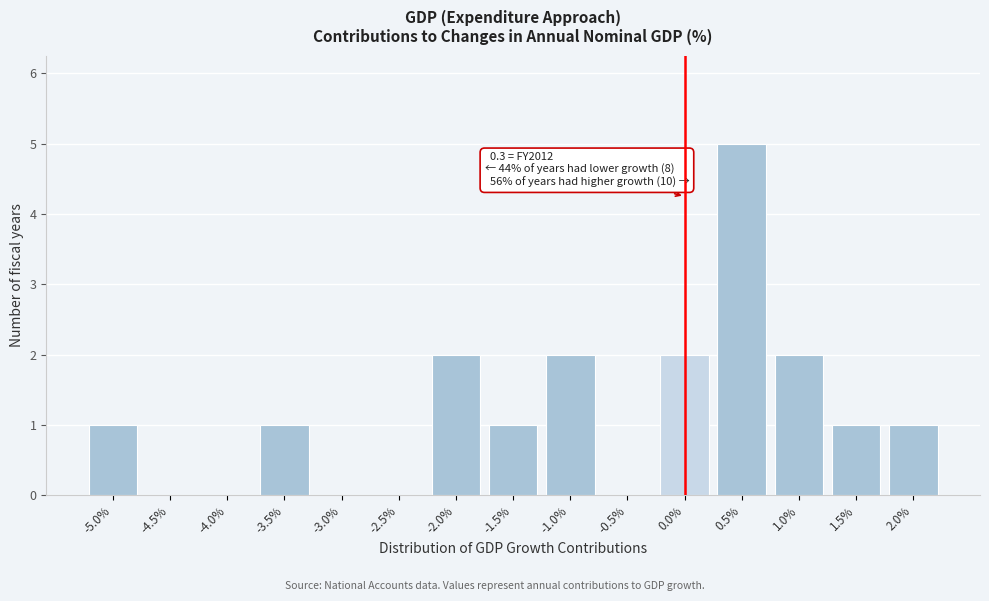

Reading left to right, transcribe all the data shown in this chart.

-5.0%=1	-4.5%=0	-4.0%=0	-3.5%=1	-3.0%=0	-2.5%=0	-2.0%=2	-1.5%=1	-1.0%=2	-0.5%=0	0.0%=2	0.5%=5	1.0%=2	1.5%=1	2.0%=1